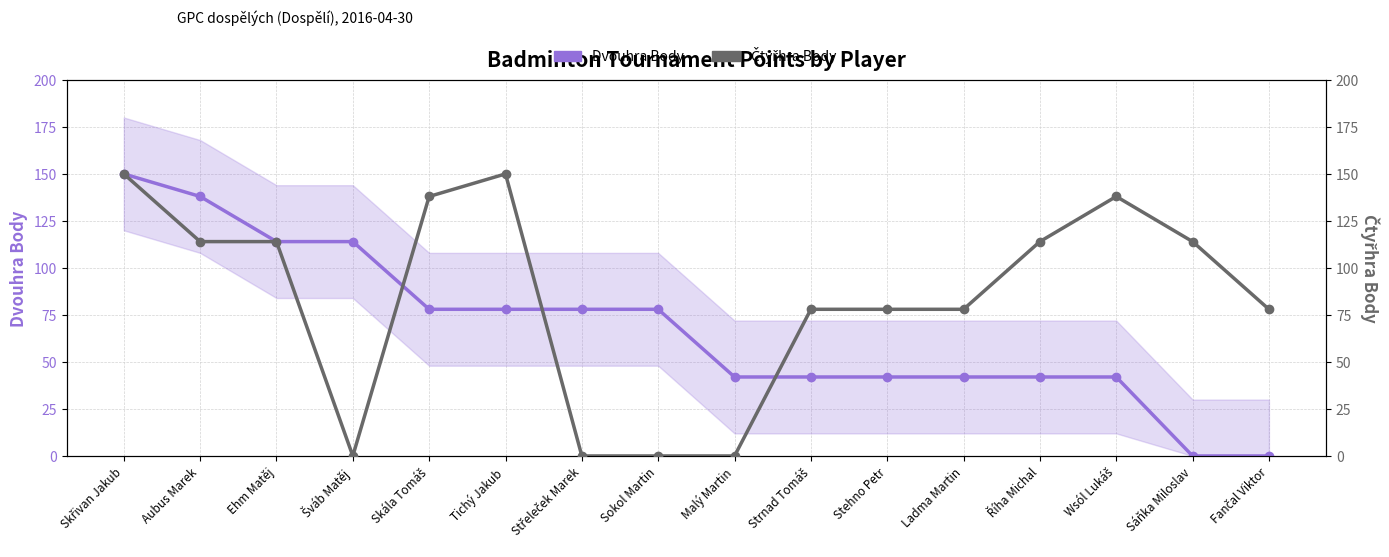

Between Šváb Matěj and Wsól Lukáš, which series saw the biggest shift?

Čtyřhra Body